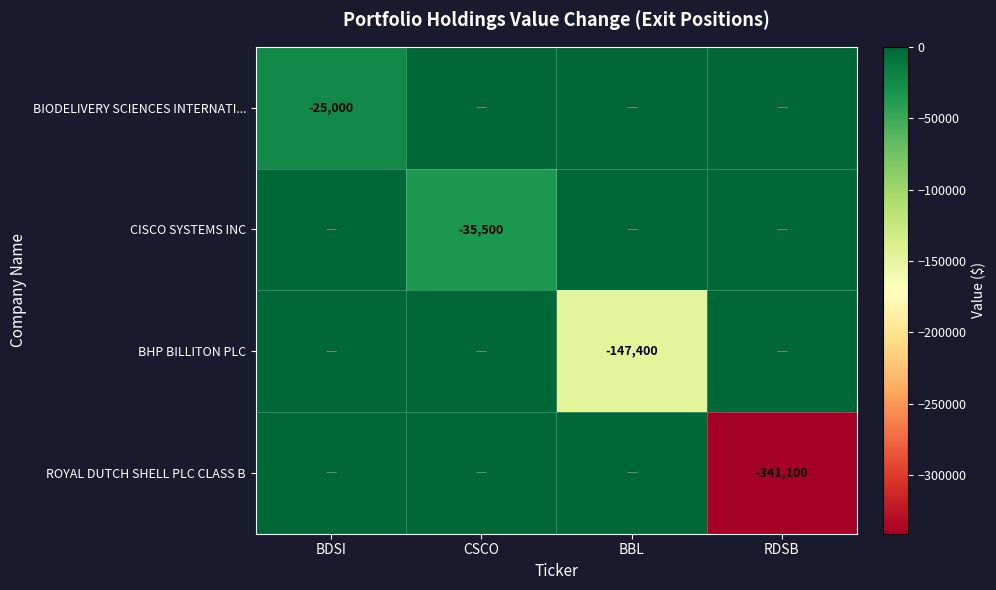

The value of BIODELIVERY SCIENCES INTERNATI... at BDSI is -25000. True or false?

True